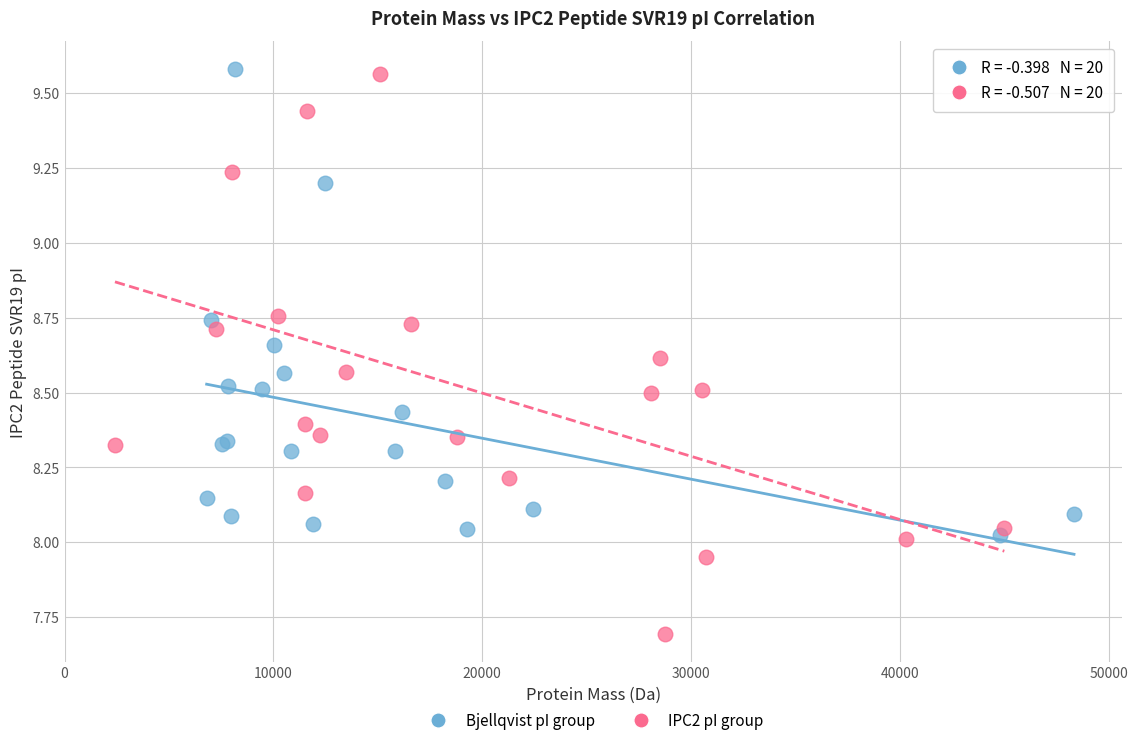

Which series has the widest spread of Y values?

IPC2 pI group